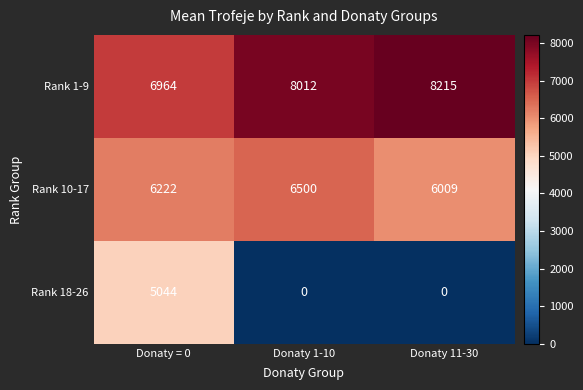

Which series has the largest range (max minus min)?

Rank 18-26